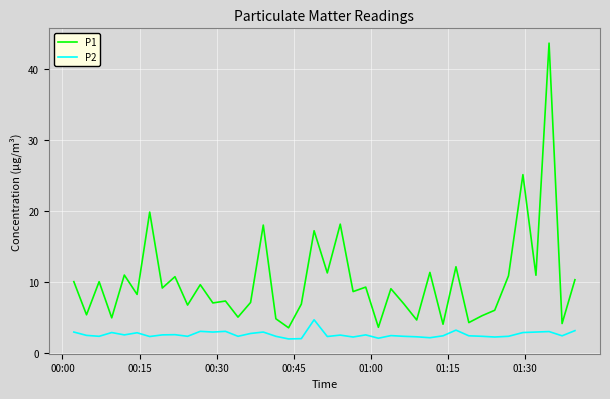

At how many categories does at least one series exceed 42?

1